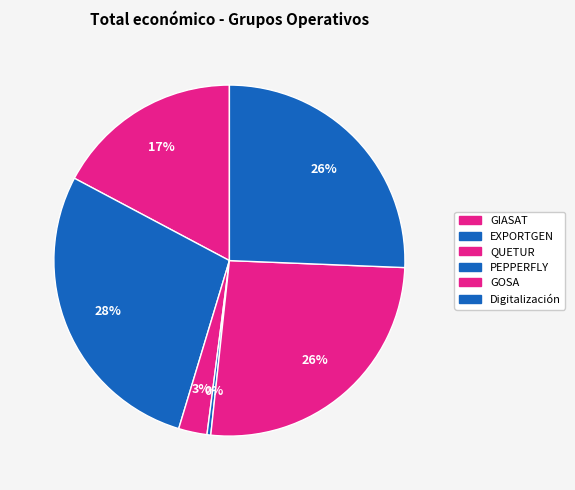

Combined, what portion of the pie is GIASAT and EXPORTGEN?

45.3%